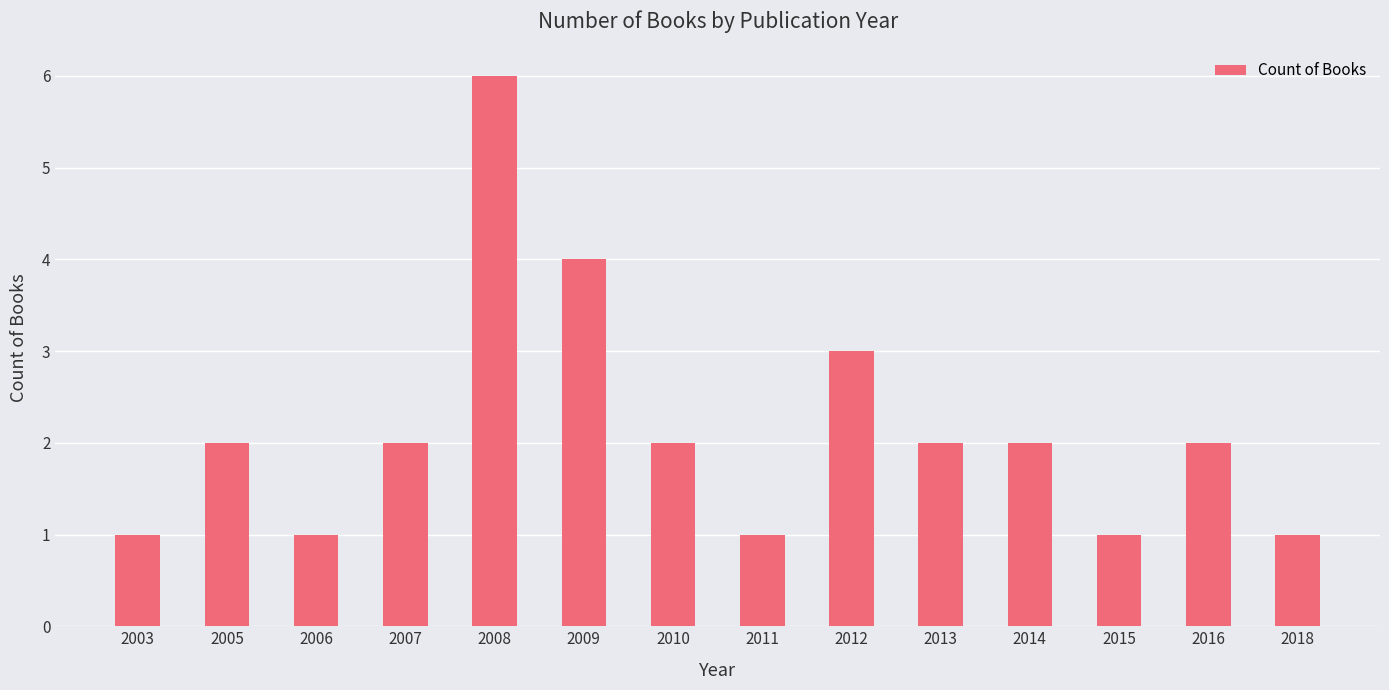

Count the values in the range 1 to 2.

11